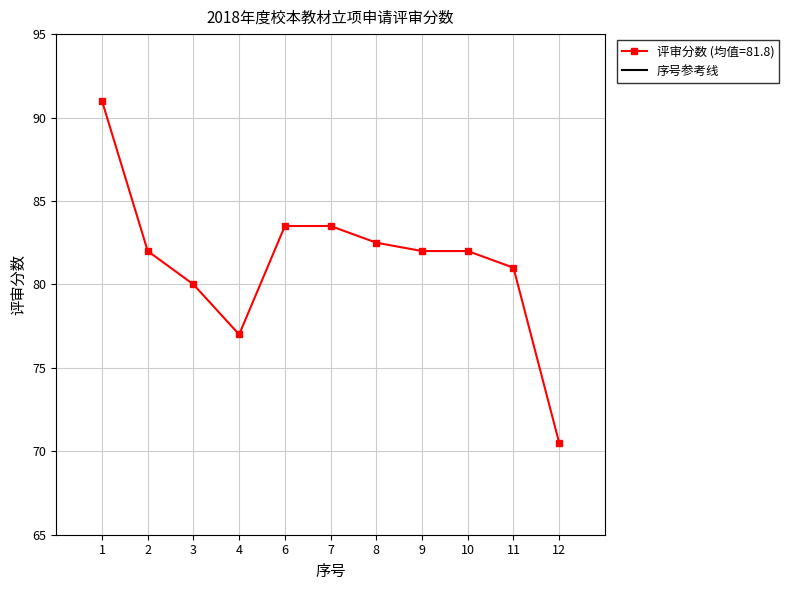

The 评审分数 (均值=81.8) series shows 77.0 at 4. True or false?

True